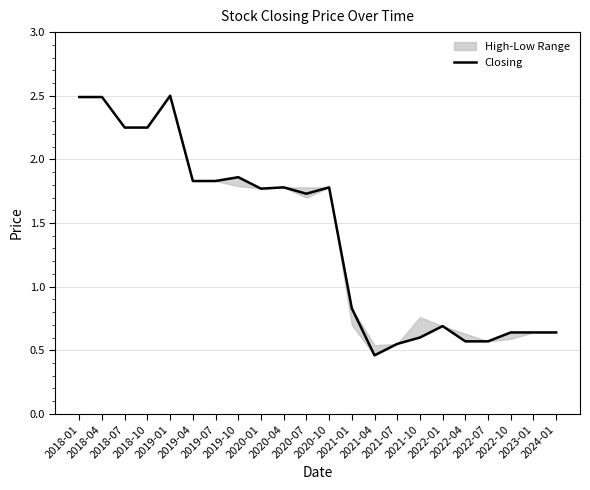

True or false: the data shows 1.8 at 2019-07.

True